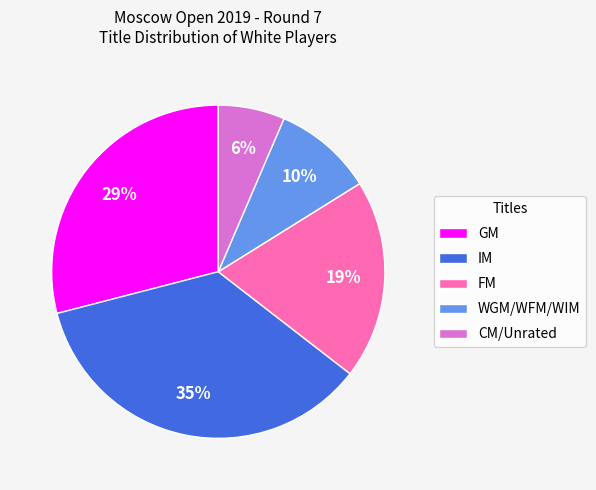

Combined, do GM and IM account for over 50%?

Yes